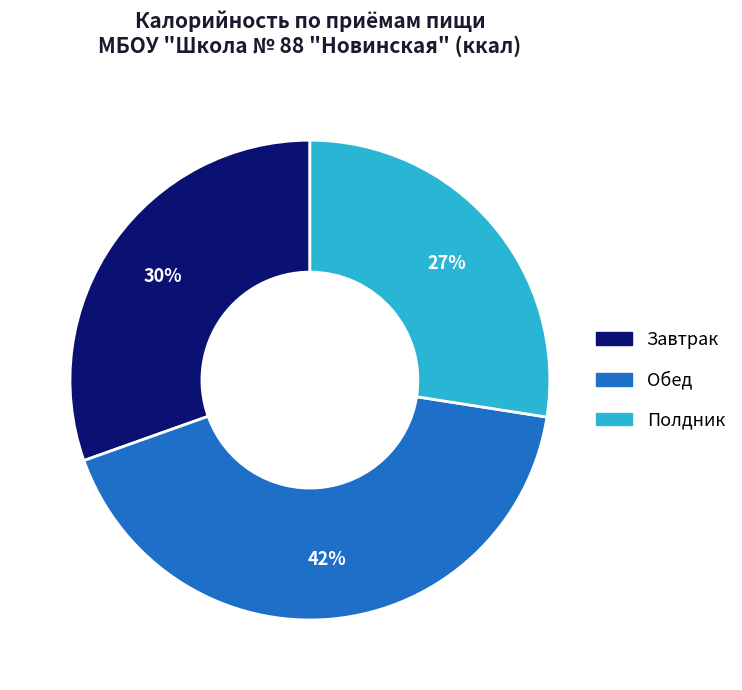

Is the sum of Завтрак and Обед greater than half?

Yes